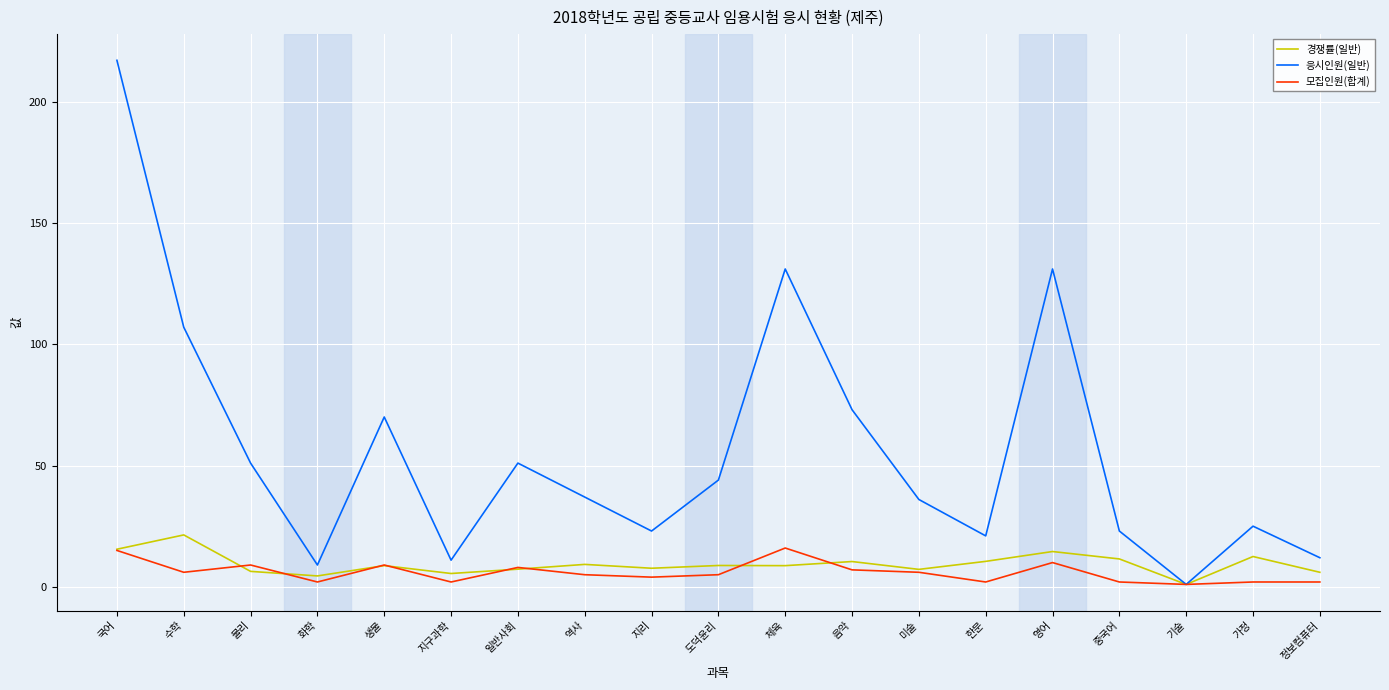

List the series in order of their peak value, lowest first.

모집인원(합계), 경쟁률(일반), 응시인원(일반)